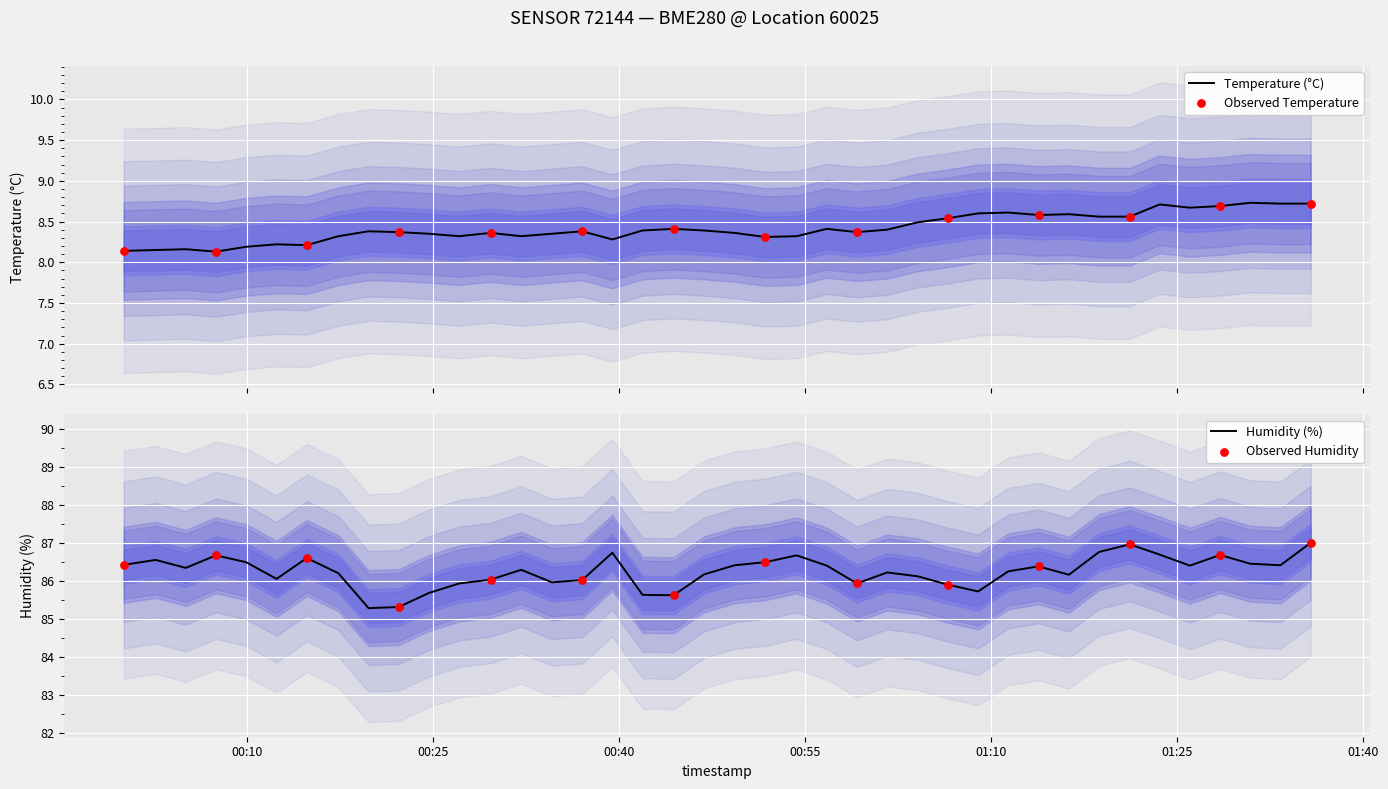

What are all the series names shown in the legend?

temperature, humidity